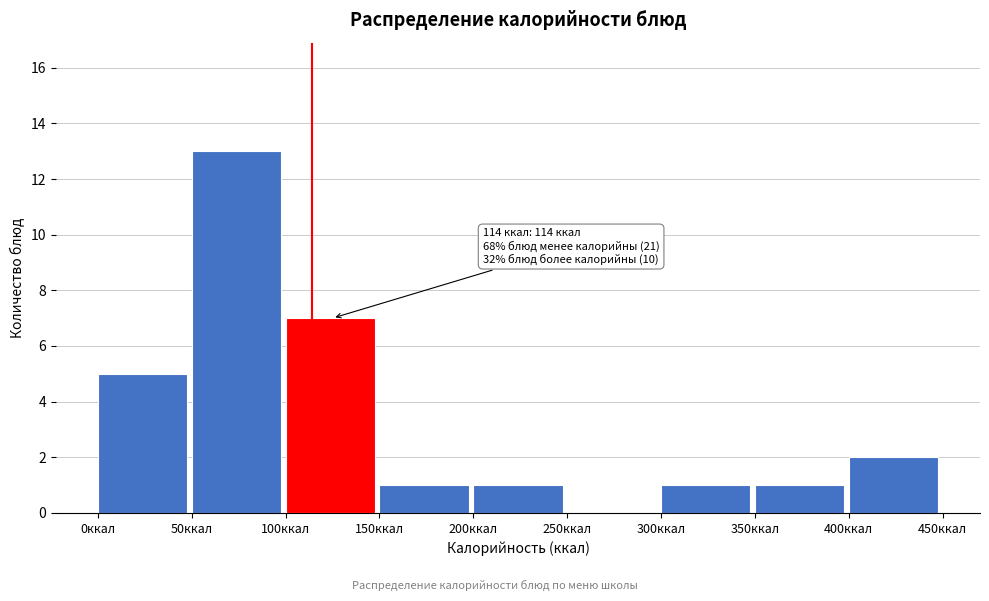

Which range on the x-axis has the tallest bar?

50 to 100